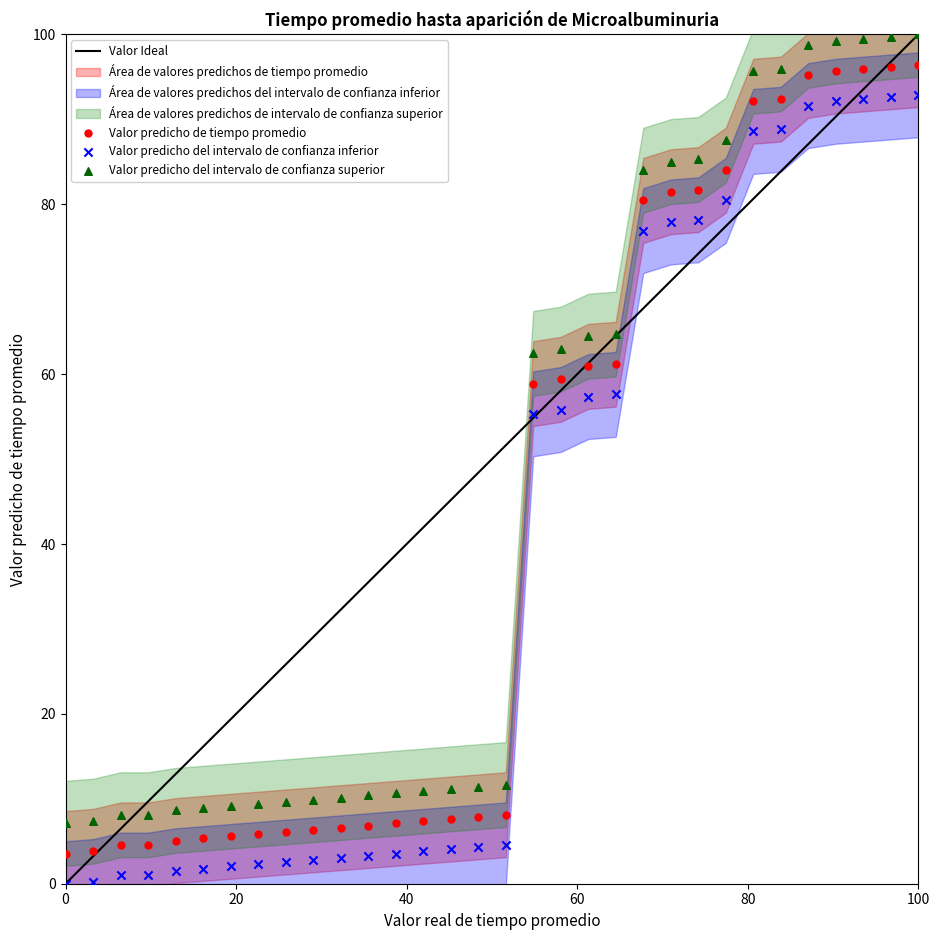

Across all data points, what is the range of X values (max minus min)?

100.0